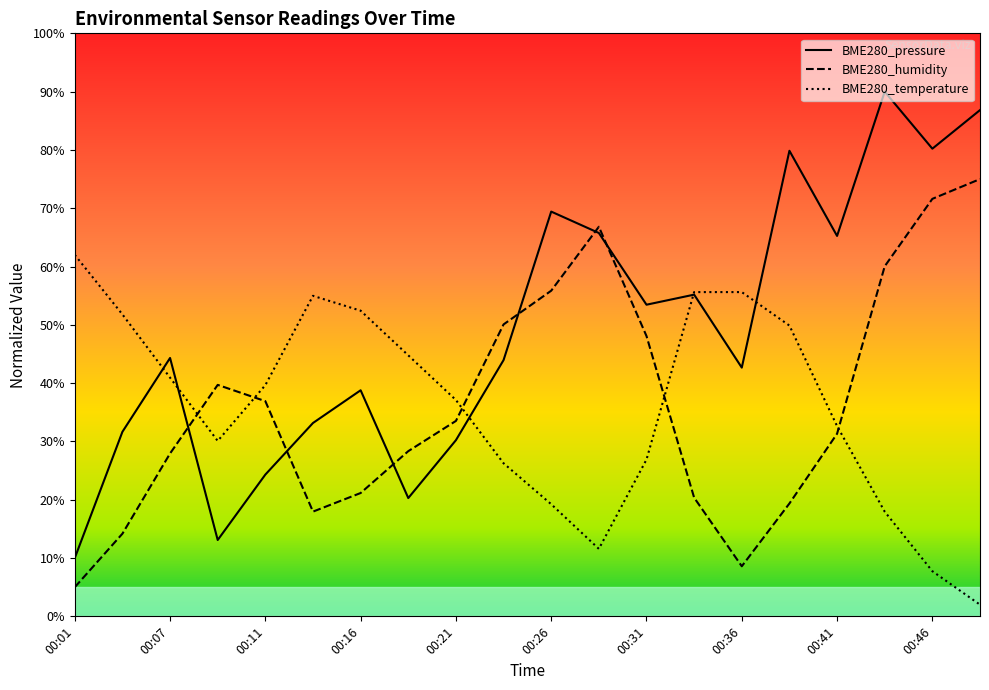

Between which two adjacent categories do BME280_humidity and BME280_pressure first intersect?

00:07 and 00:09